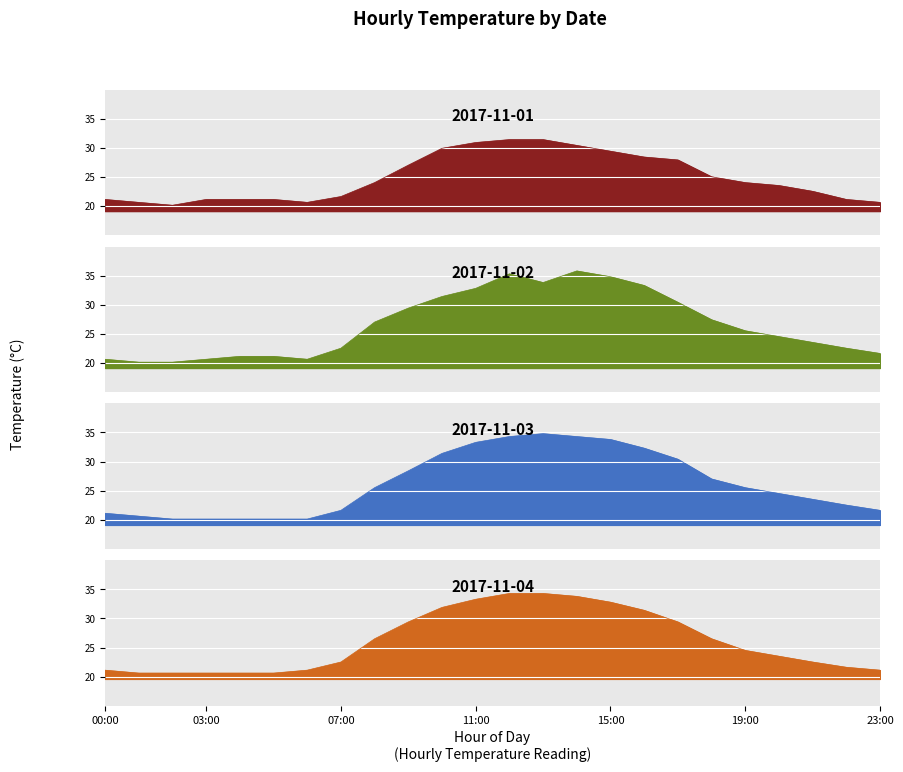

What is the sum of the 2017-11-02 values at 14:00 and 08:00?

62.8